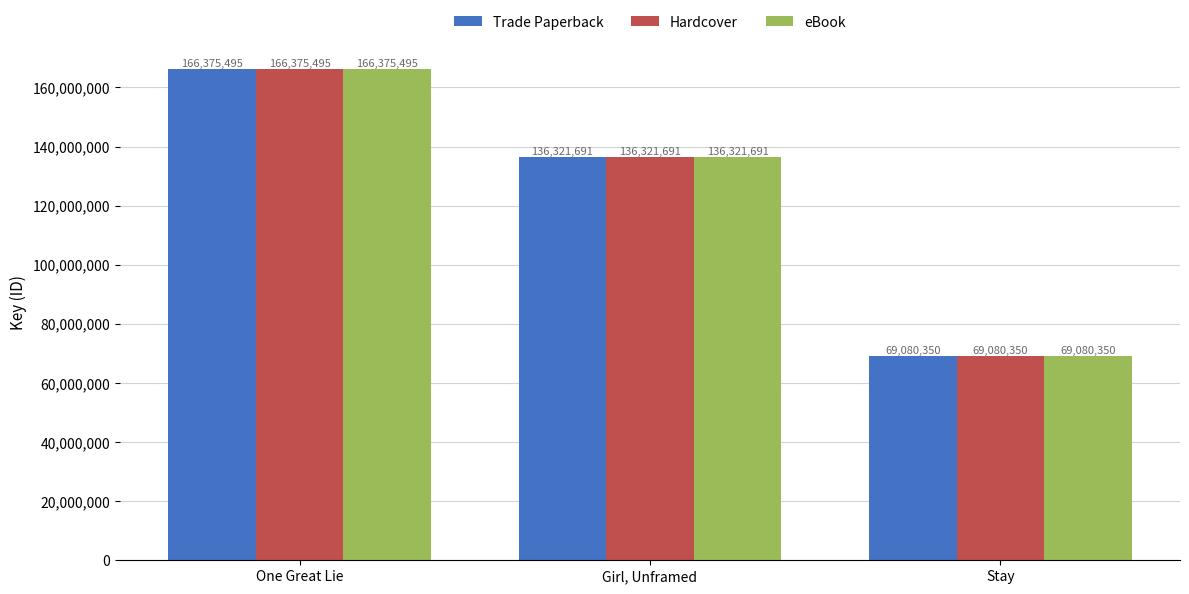

Is the value of eBook at Stay greater than the value of Trade Paperback at Girl, Unframed?

No